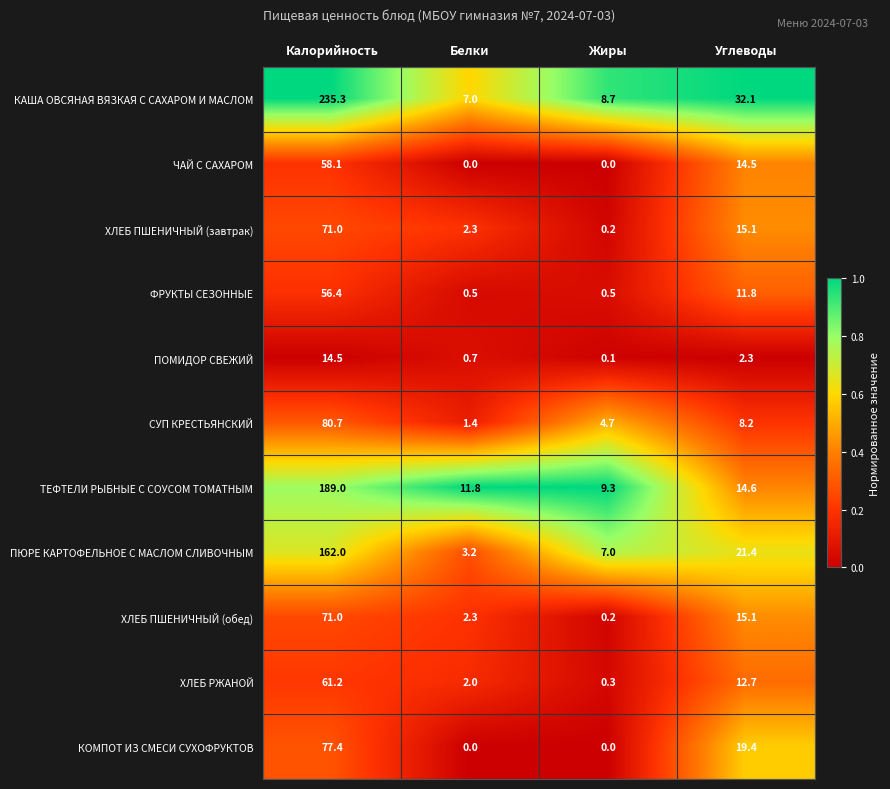

Which category has the highest value across all series?

Калорийность